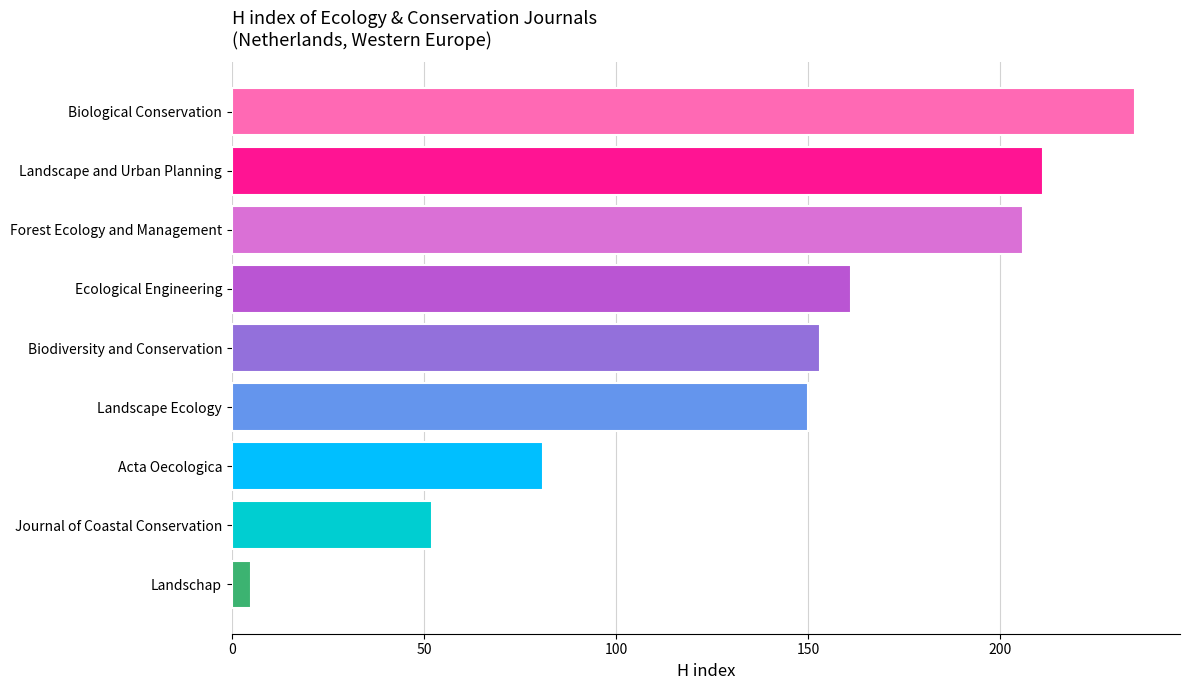

What is the value of the 8th bar from the top?

52